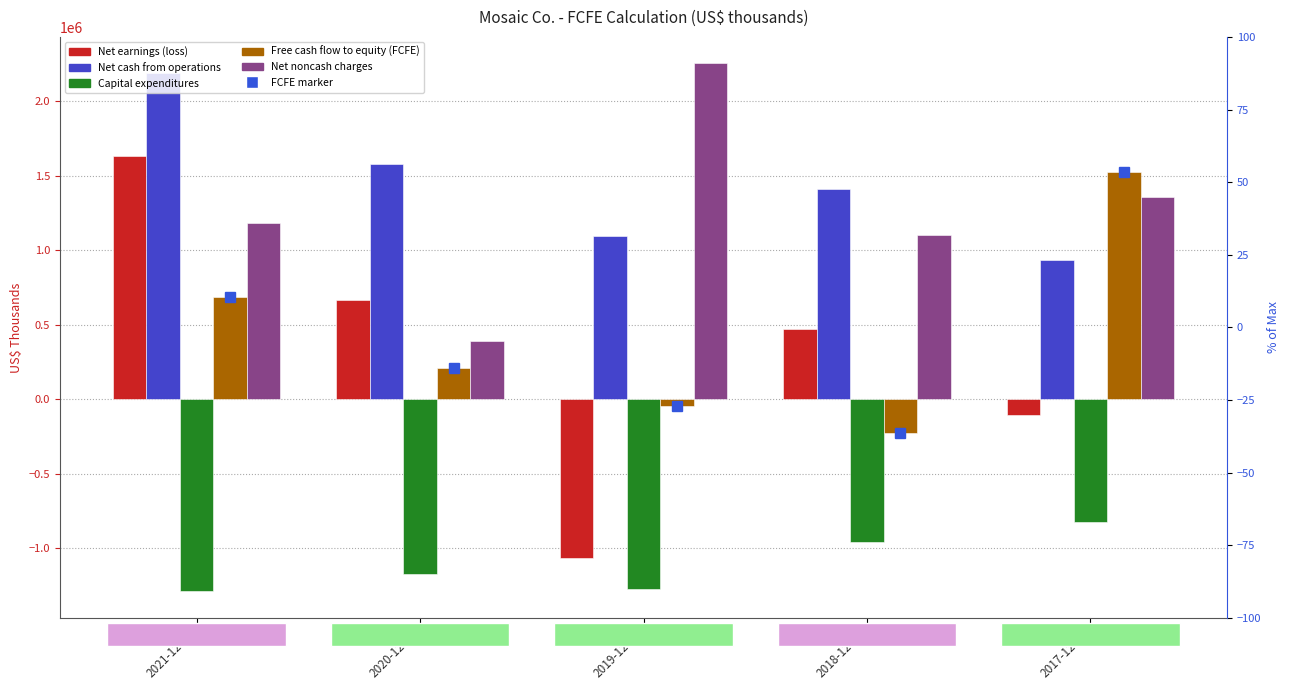

Reading left to right, what are all the values shown in this chart?

Net earnings (loss): 1630600	666100	-1067400	470000	-107200
Net cash from operations: 2187000	1582600	1095400	1409800	935500
Capital expenditures: -1288600	-1170600	-1272200	-954500	-820100
Free cash flow to equity (FCFE): 687100	209600	-41200	-225600	1527500
Net noncash charges: 1181800	390100	2255400	1105100	1356600